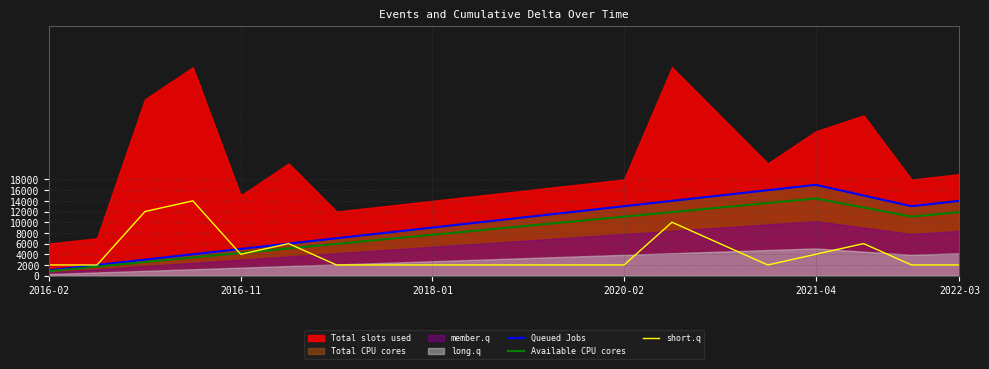

What is the total value across all series at 15?

31600